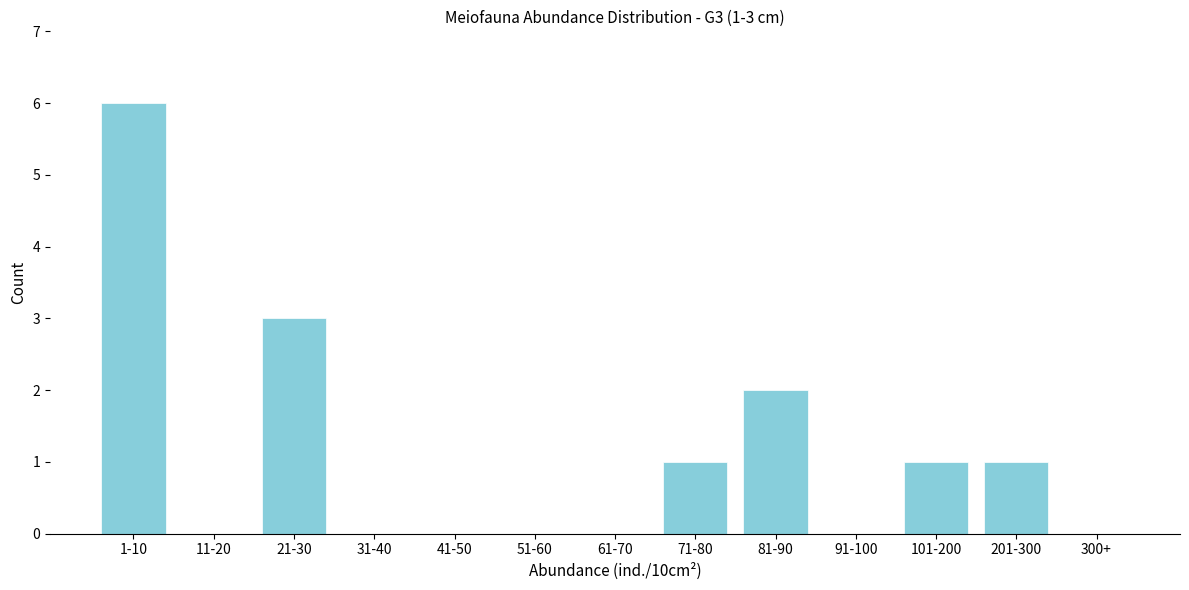

Reading right to left, list all the values displayed in this chart.

300+=0	201-300=1	101-200=1	91-100=0	81-90=2	71-80=1	61-70=0	51-60=0	41-50=0	31-40=0	21-30=3	11-20=0	1-10=6